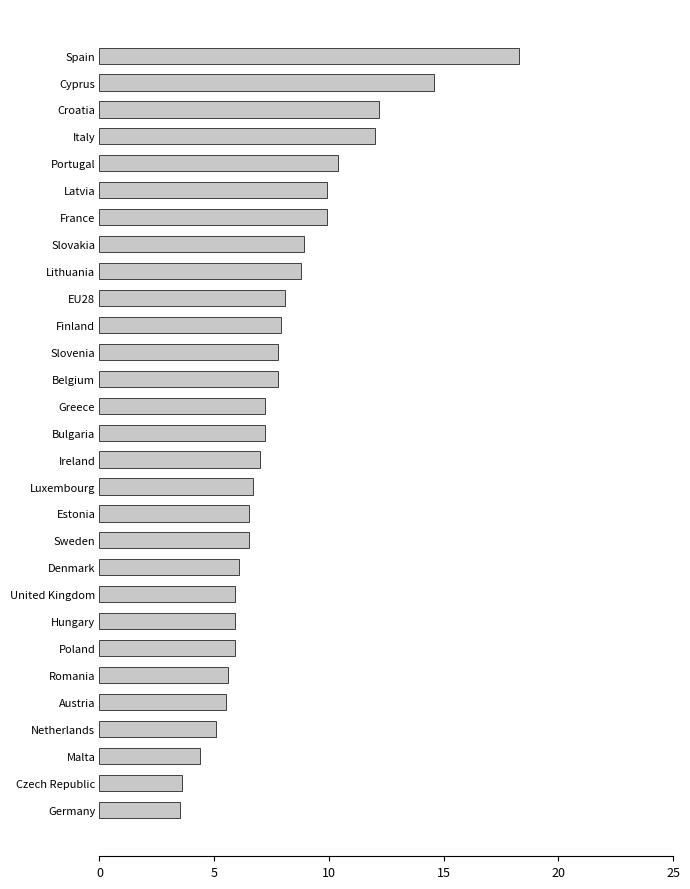

What is the sum of the values at Ireland and Malta?

11.4